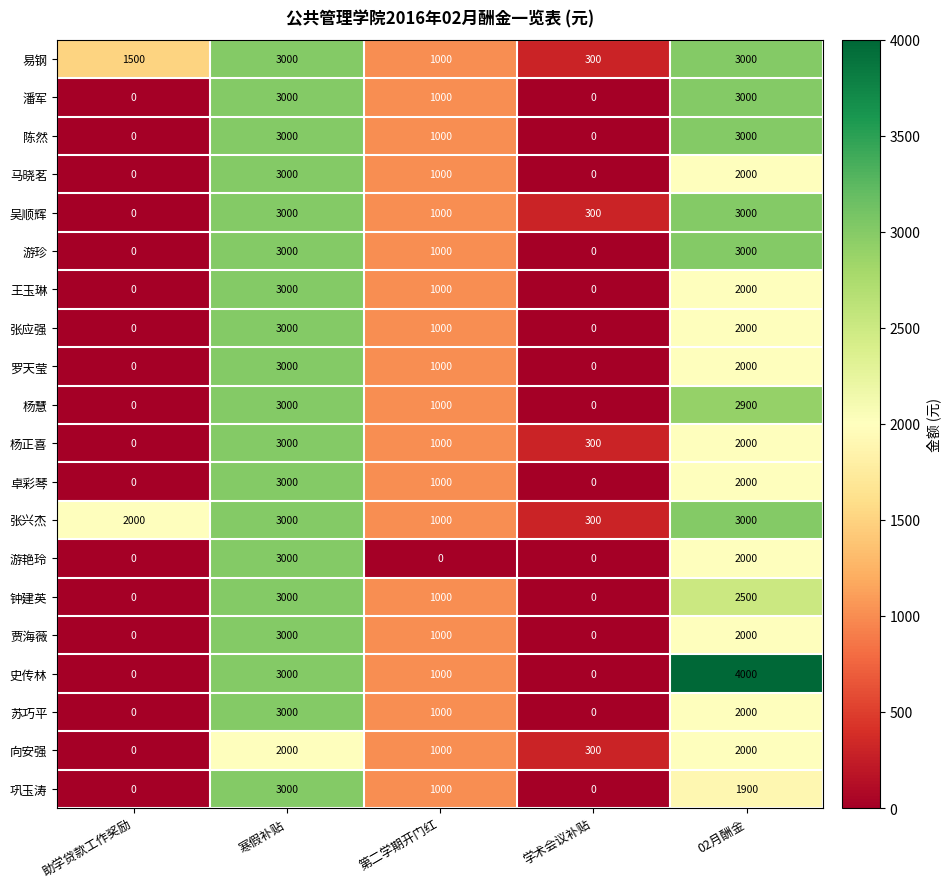

What is the sum of the 王玉琳 values at 学术会议补贴 and 寒假补贴?

3000